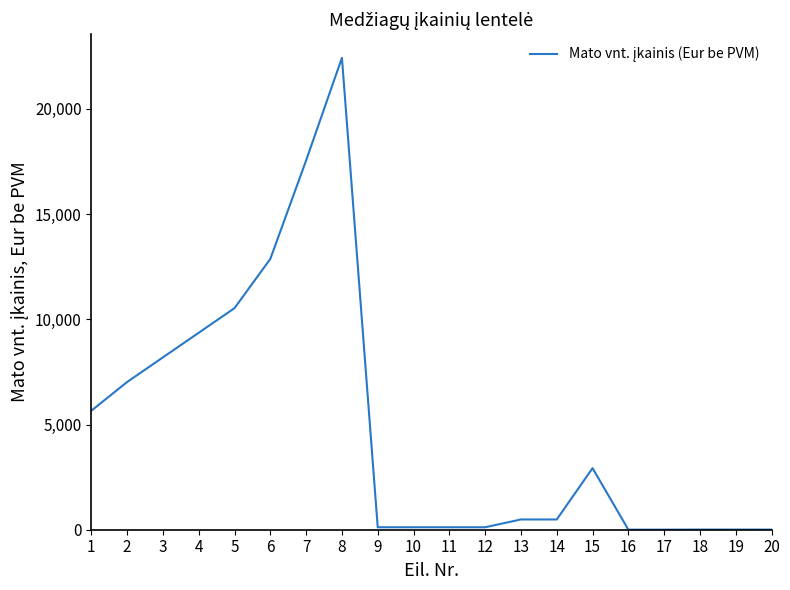

Is it true that the value at 14 is 487.5?

True